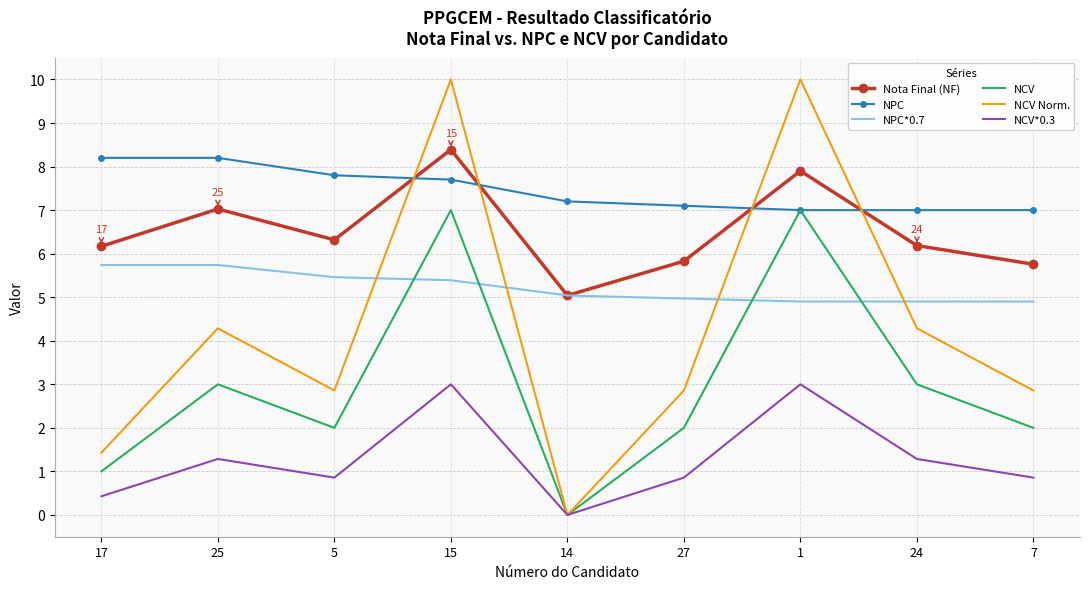

What is the difference between the highest and lowest values at 5?

6.9